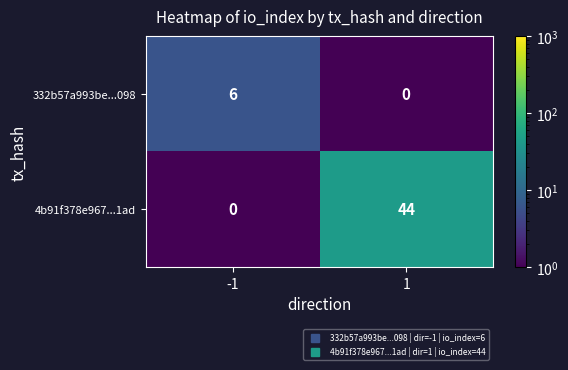

What is the difference between the maximum and minimum values in the 4b91f378e967...1ad series?

44